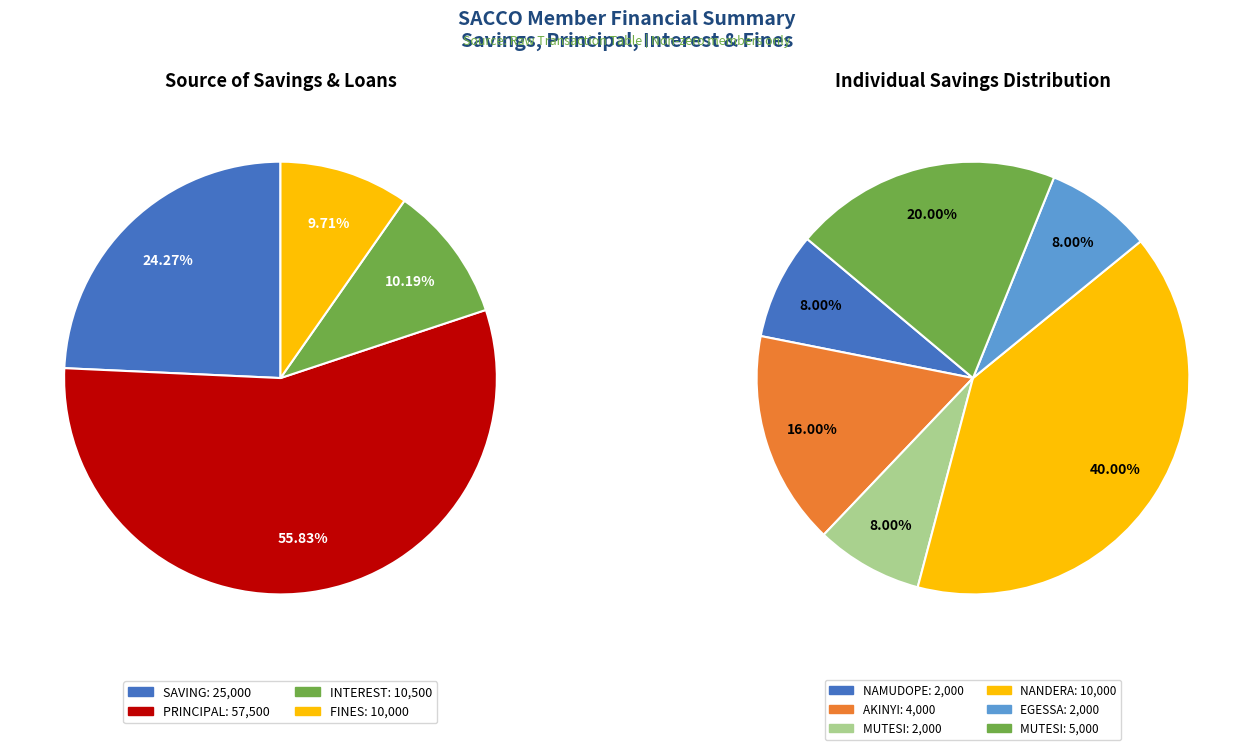

Do MUTESI ZAINA and MUTESI ABIBA together represent more than half of the pie?

No